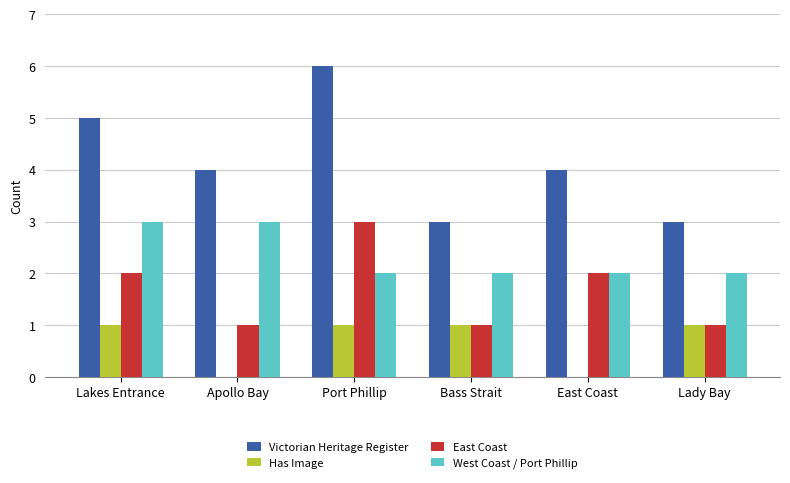

Is the value of Victorian Heritage Register at Lady Bay greater than the value of East Coast at Apollo Bay?

Yes